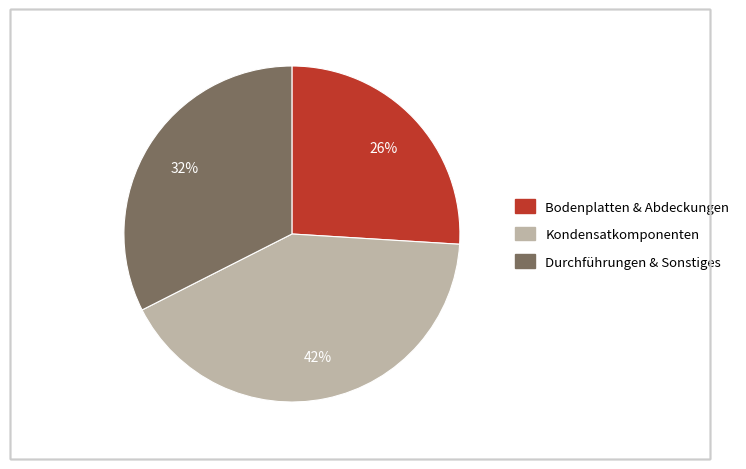

To the nearest percent, what is the difference between the largest and smallest slice percentages?

16%